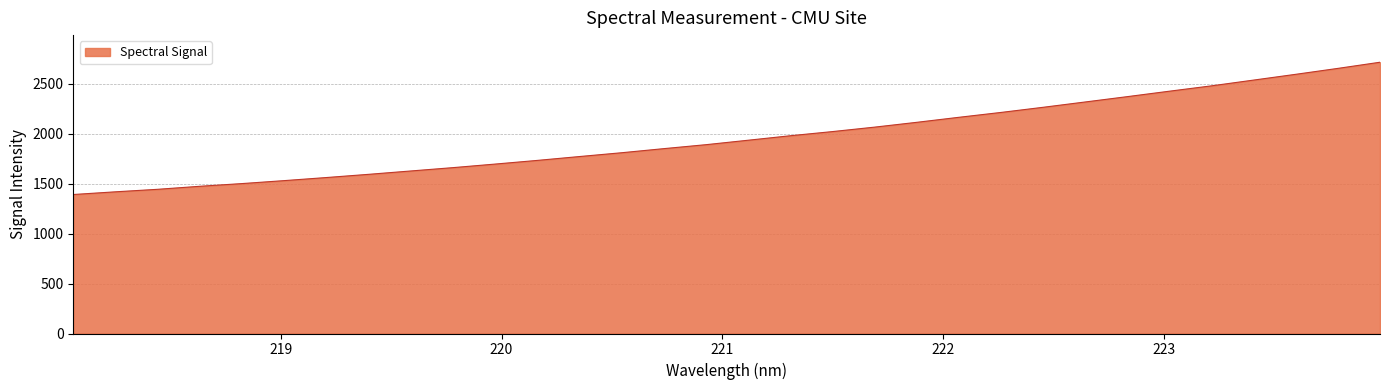

What is the maximum value shown in the chart?

2718.0